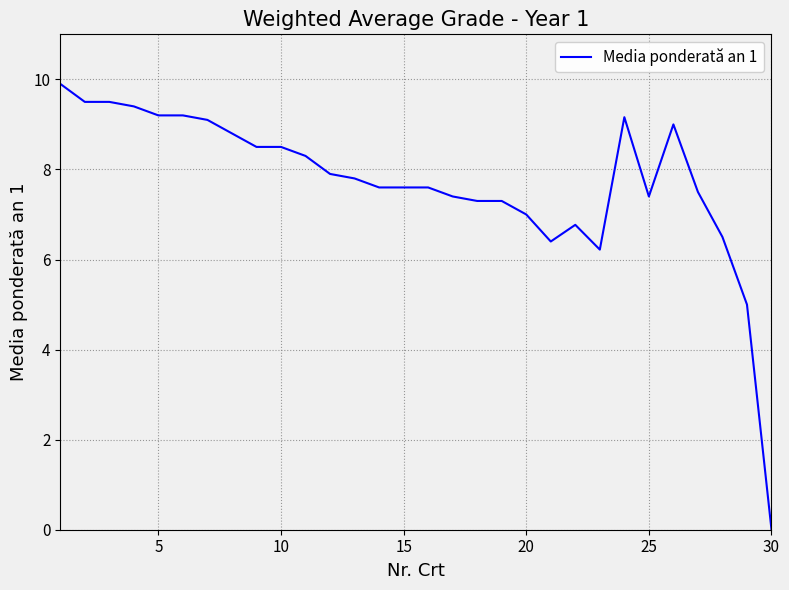

What is the greatest value displayed?

9.9